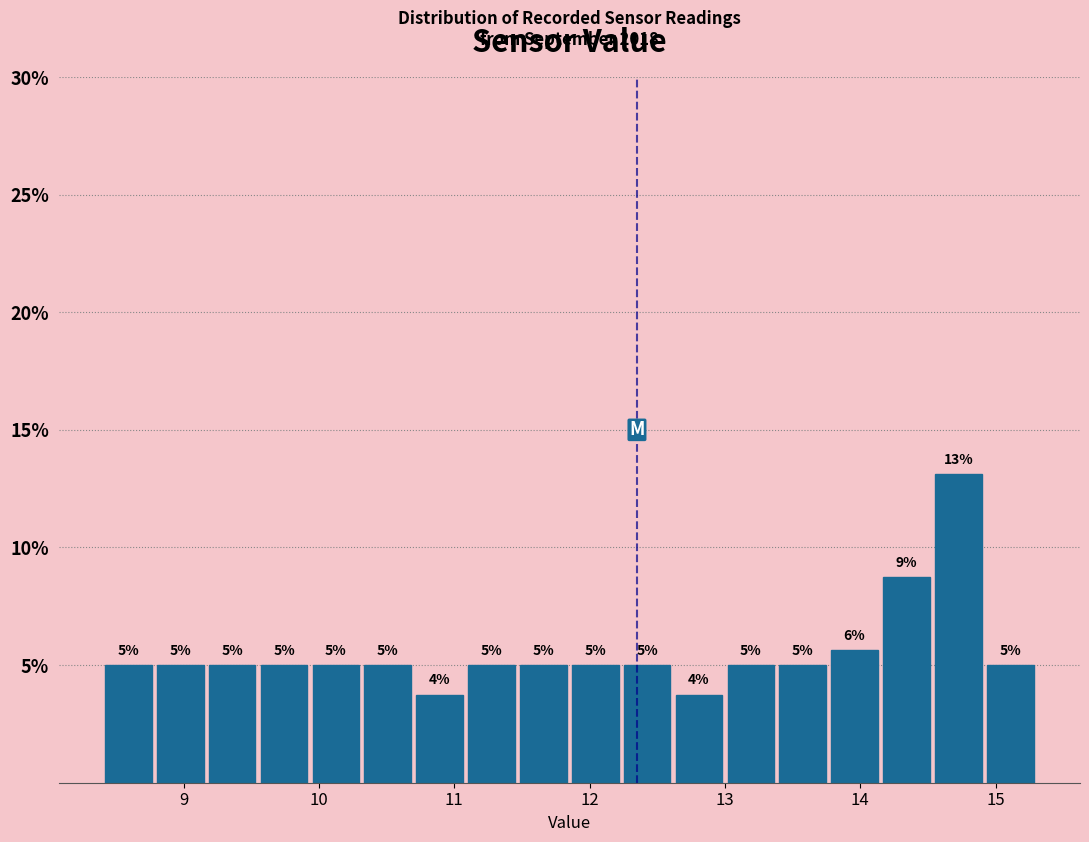

Around what value on the x-axis is the tallest bar? Give the approximate position of its centre, as read against the axis.

14.7